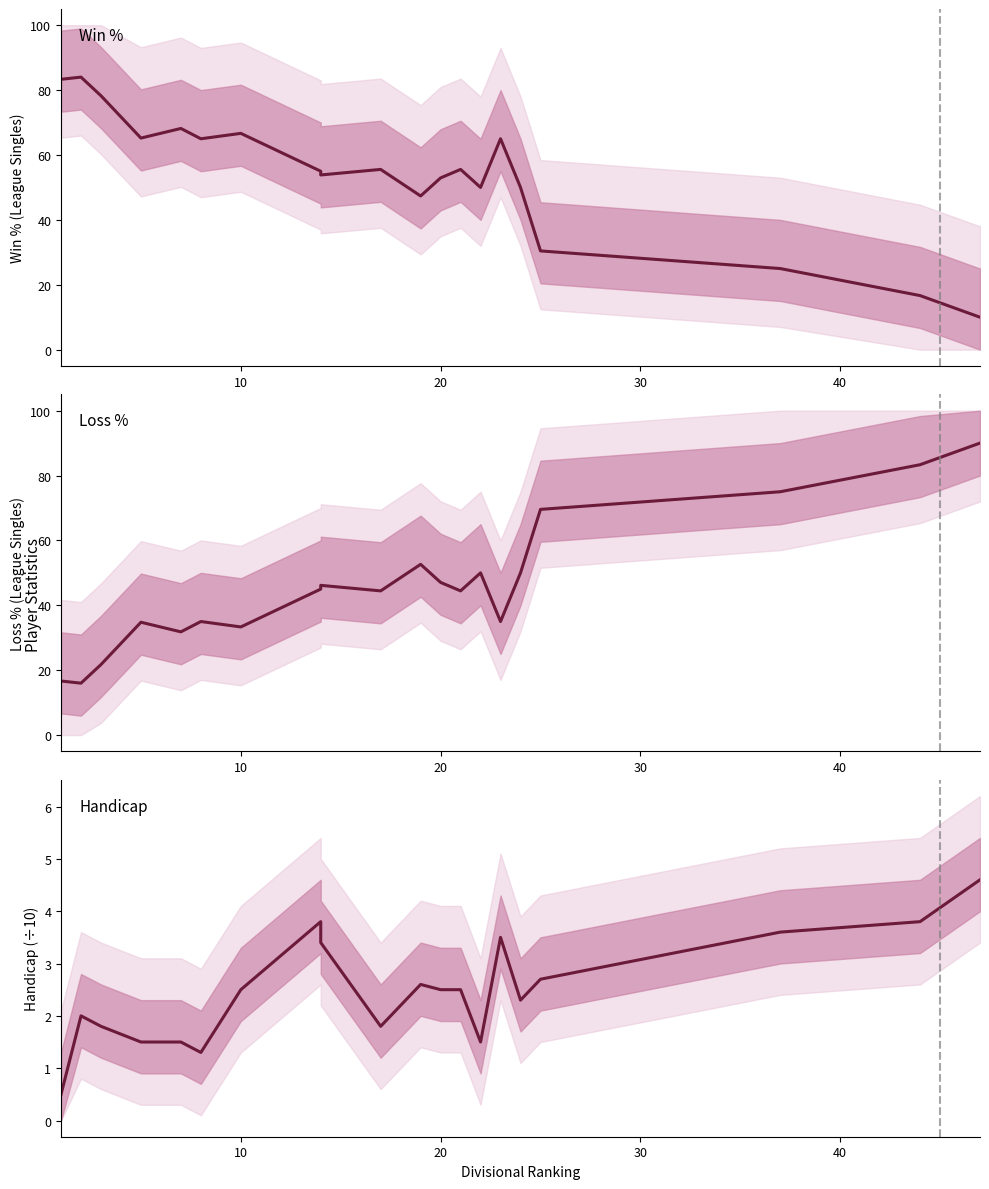

What are all the series names shown in the legend?

Win %, Loss %, Handicap (÷10)